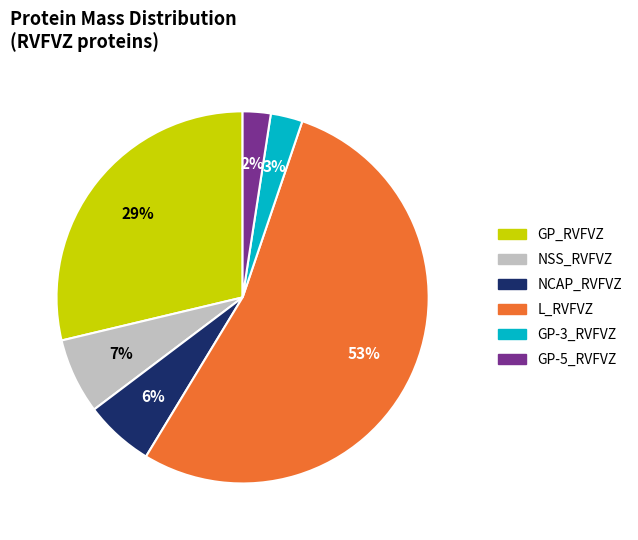

The NSS_RVFVZ slice represents 7% of the pie. True or false?

True